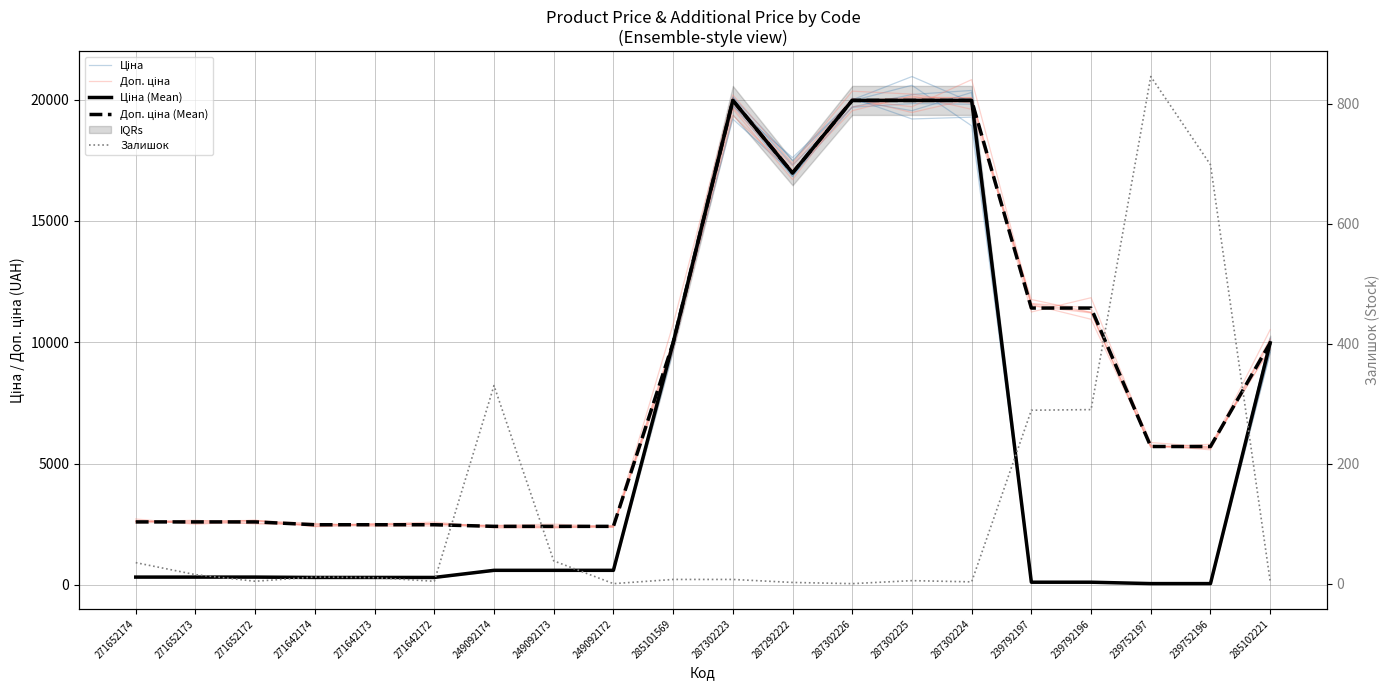

Which series ends up on top after the final intersection of Доп. ціна and Доп. ціна (Mean)?

Доп. ціна (Mean)